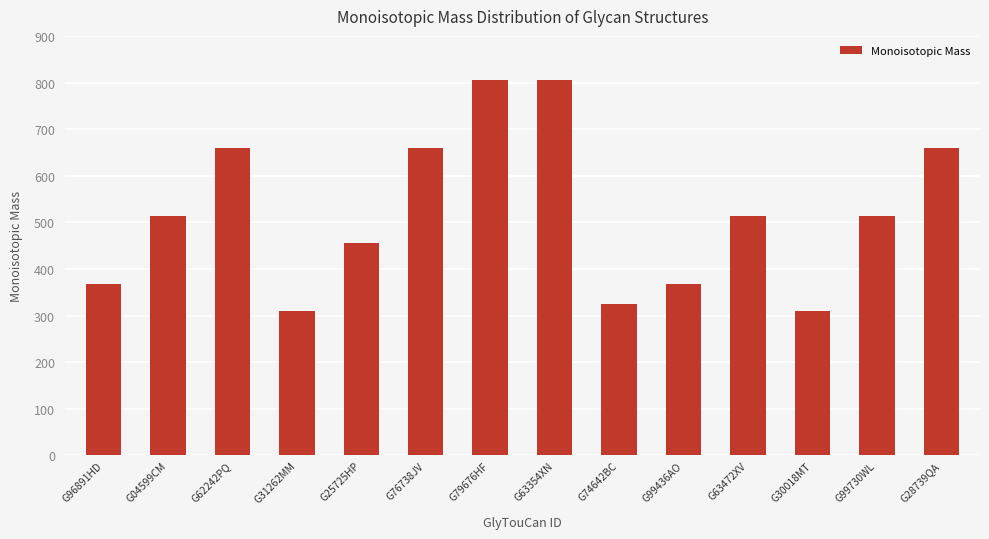

How many categories are shown in the chart?

14